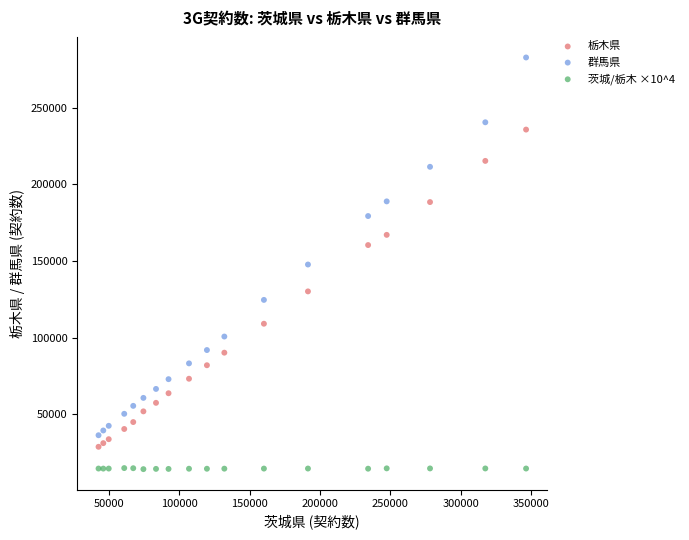

Which series reaches the maximum Y coordinate?

群馬県